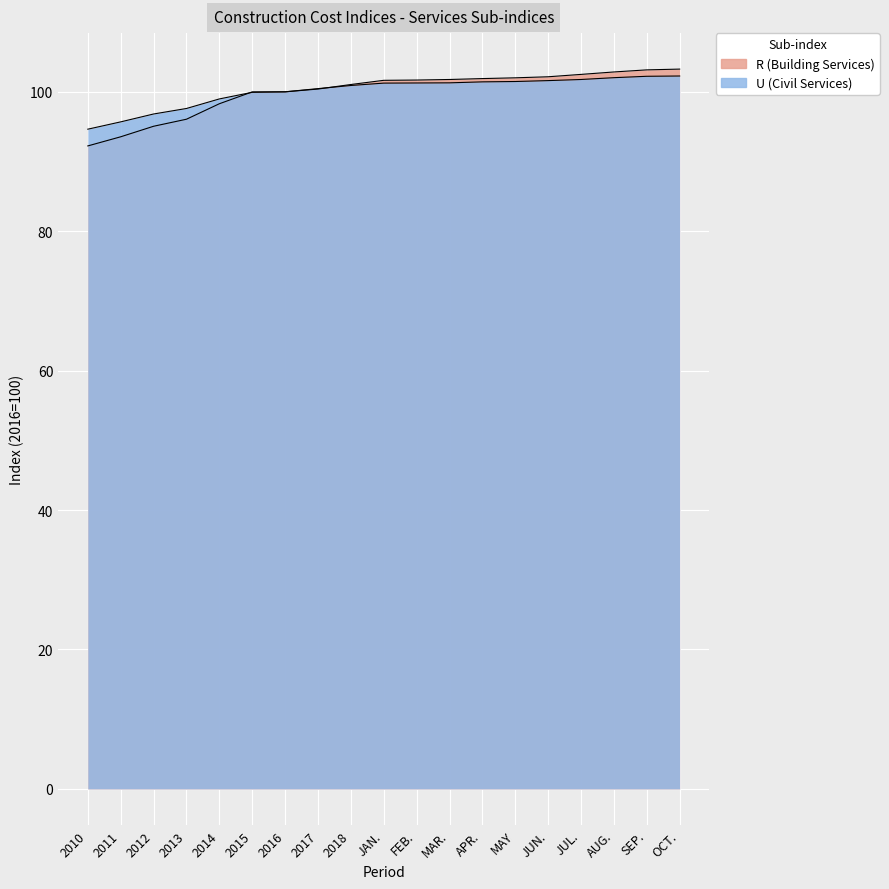

What are all the series names shown in the legend?

R, U